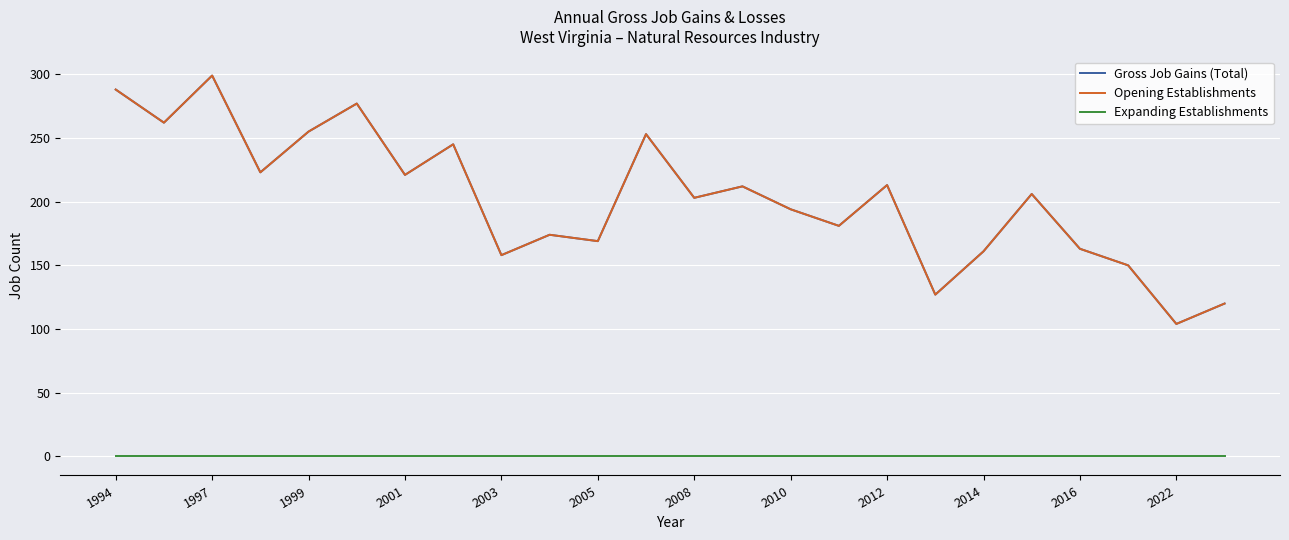

True or false: Gross Job Gains (Total) and Expanding Establishments intersect in this chart.

False